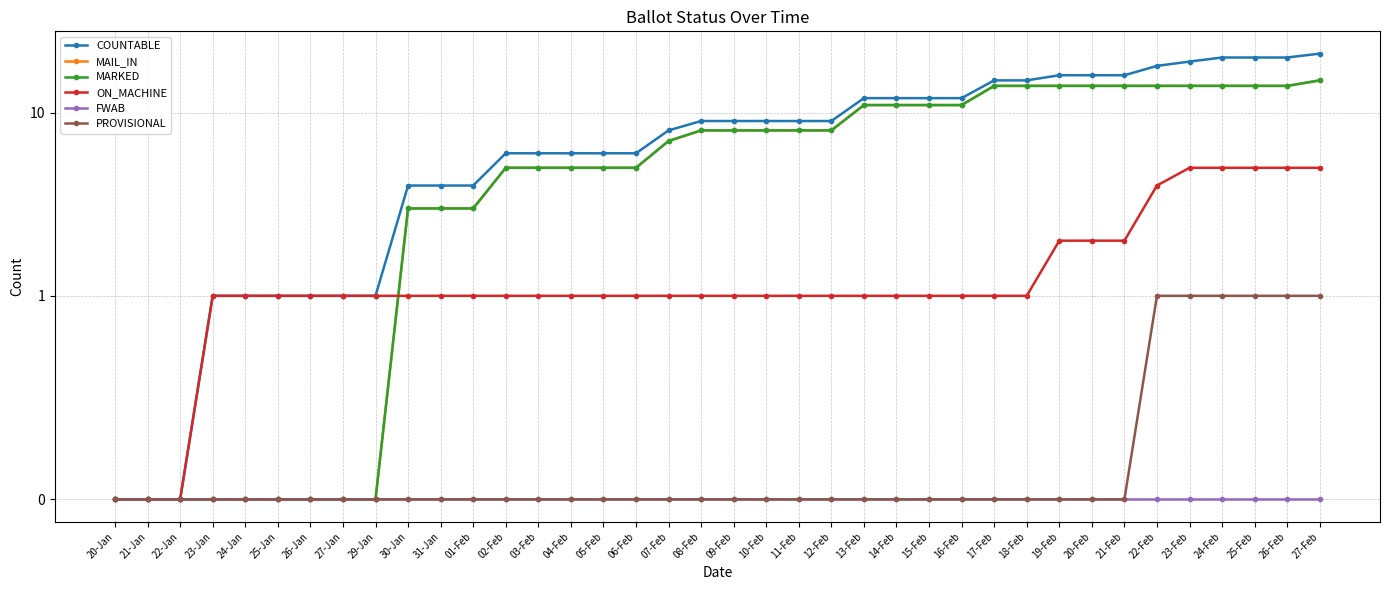

Reading left to right, transcribe all the data shown in this chart.

COUNTABLE: 0	0	0	1	1	1	1	1	1	4	4	4	6	6	6	6	6	8	9	9	9	9	9	12	12	12	12	15	15	16	16	16	18	19	20	20	20	21
MAIL_IN: 0	0	0	0	0	0	0	0	0	3	3	3	5	5	5	5	5	7	8	8	8	8	8	11	11	11	11	14	14	14	14	14	14	14	14	14	14	15
MARKED: 0	0	0	0	0	0	0	0	0	3	3	3	5	5	5	5	5	7	8	8	8	8	8	11	11	11	11	14	14	14	14	14	14	14	14	14	14	15
ON_MACHINE: 0	0	0	1	1	1	1	1	1	1	1	1	1	1	1	1	1	1	1	1	1	1	1	1	1	1	1	1	1	2	2	2	4	5	5	5	5	5
FWAB: 0	0	0	0	0	0	0	0	0	0	0	0	0	0	0	0	0	0	0	0	0	0	0	0	0	0	0	0	0	0	0	0	0	0	0	0	0	0
PROVISIONAL: 0	0	0	0	0	0	0	0	0	0	0	0	0	0	0	0	0	0	0	0	0	0	0	0	0	0	0	0	0	0	0	0	1	1	1	1	1	1